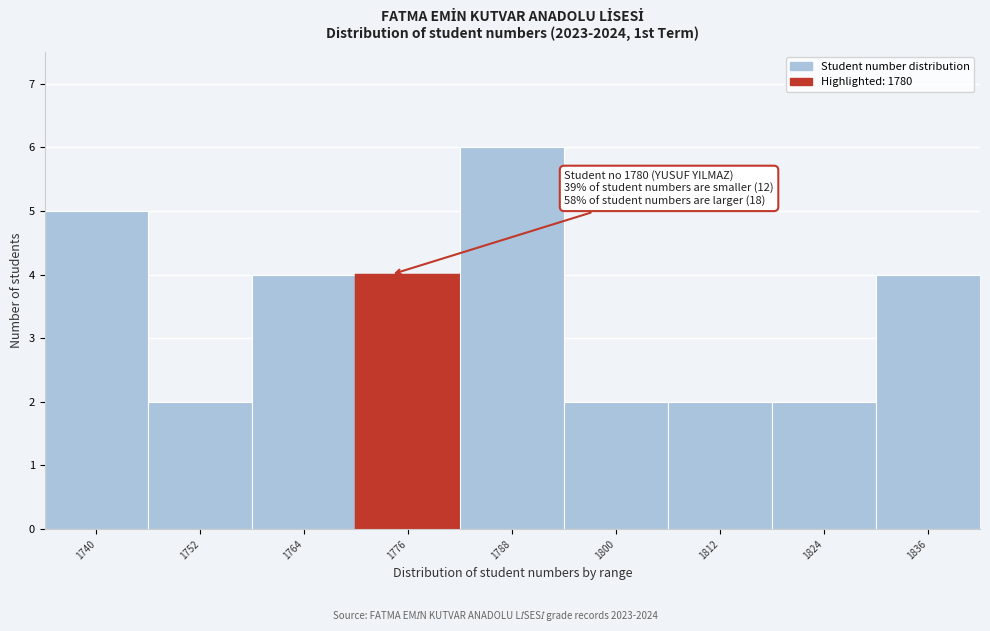

Reading left to right, what are all the values shown in this chart?

5	2	4	4	6	2	2	2	4